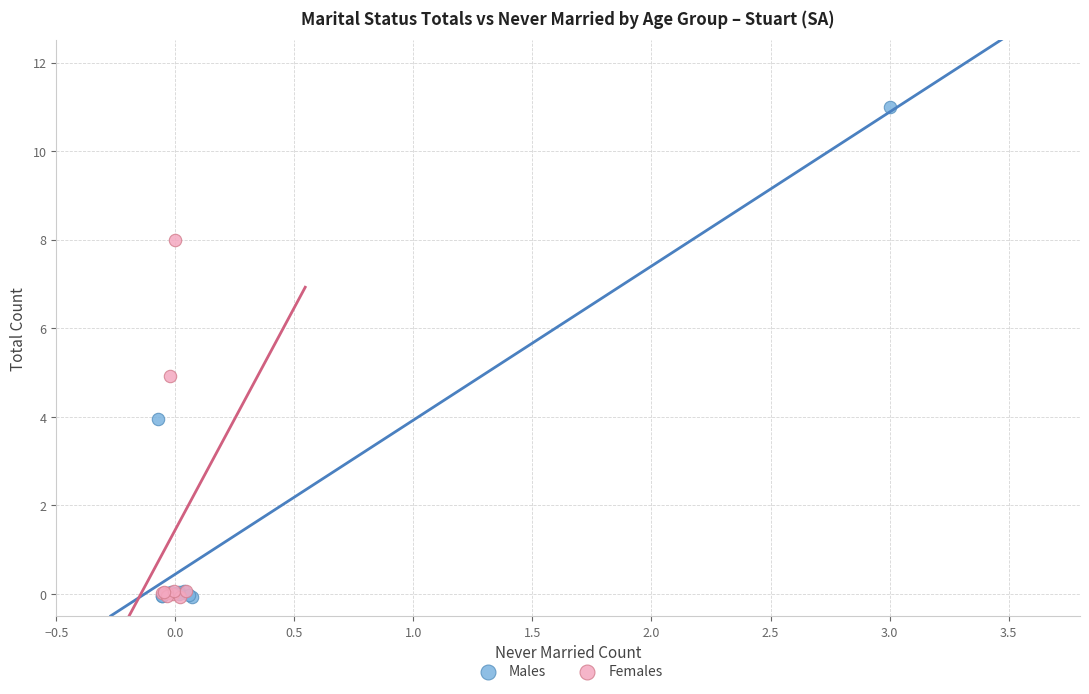

Which series contains the highest Y value?

Males